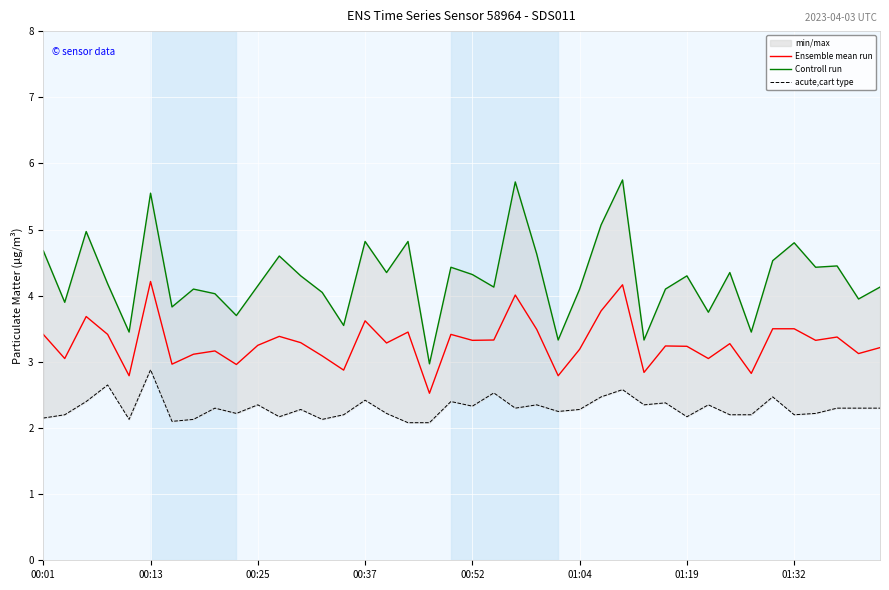

Is it true that Controll run equals 1.4 at 18?

False